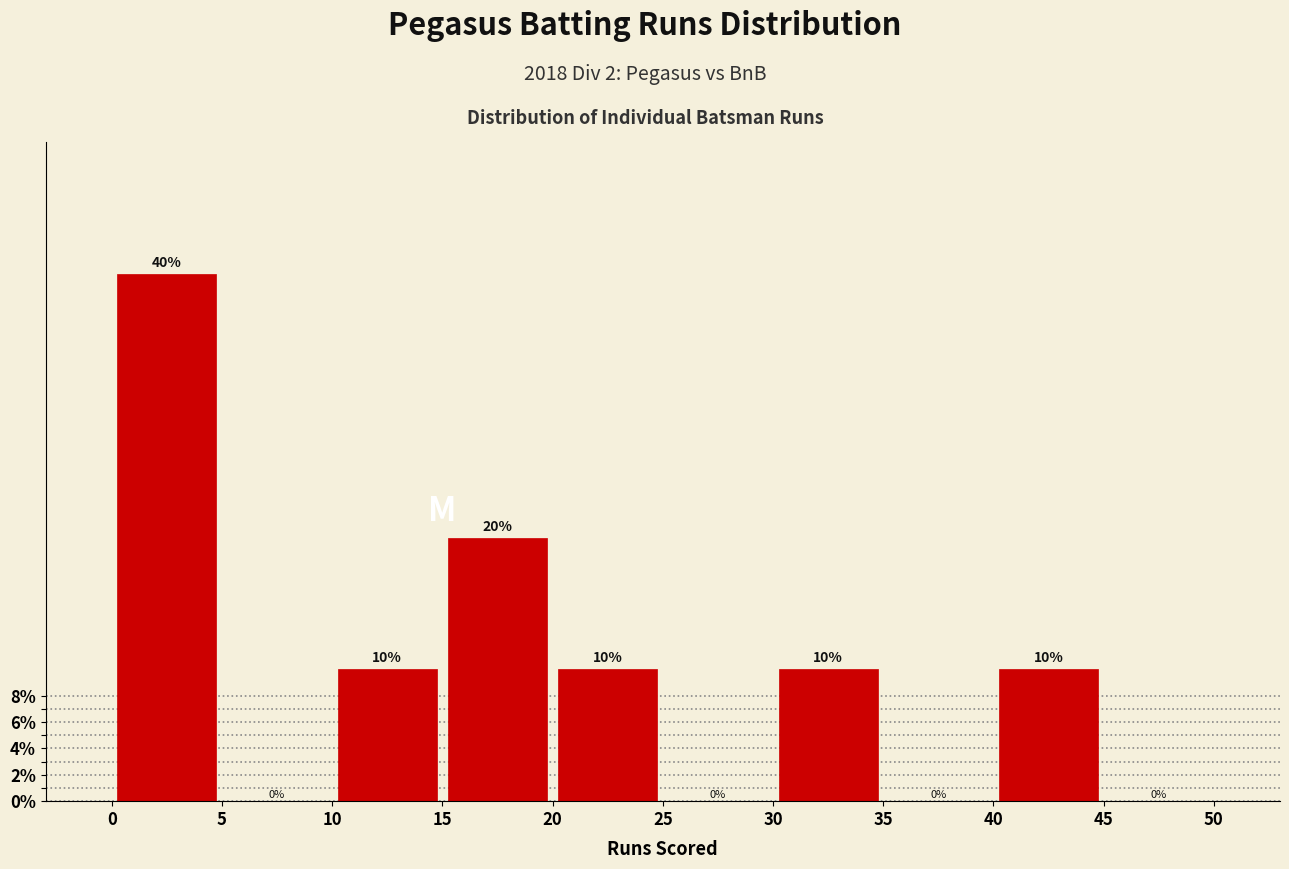

What is the height of the bar covering 30 to 35 on the x-axis?

10